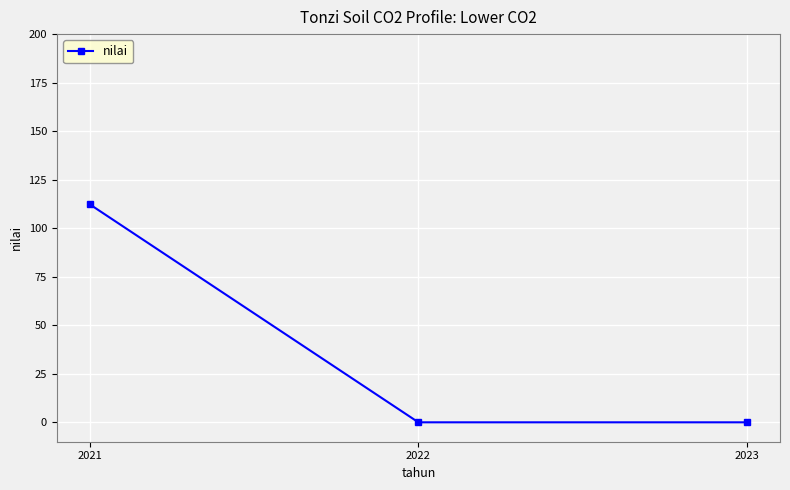

What is the difference between the maximum and second lowest values?

112.3